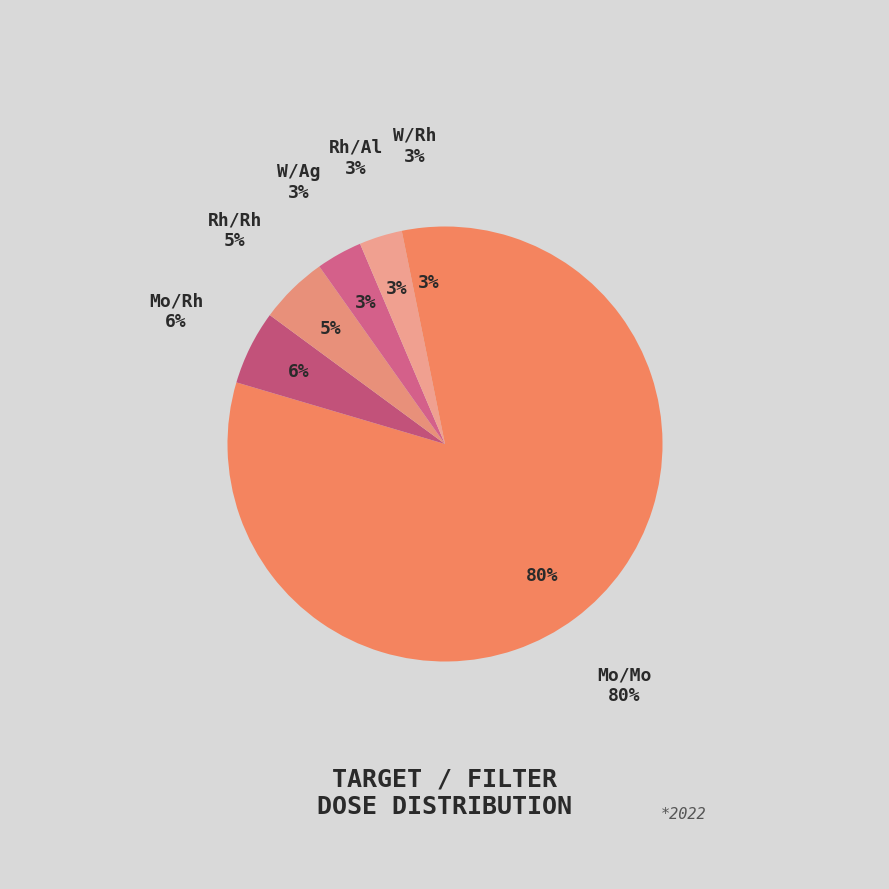

Does Mo/Mo represent more than half of the total?

Yes